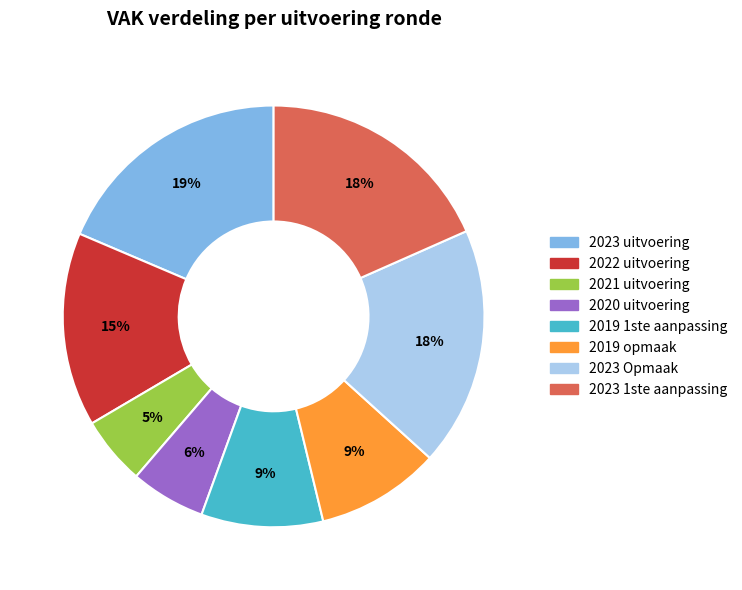

How many slices are in this pie chart?

8